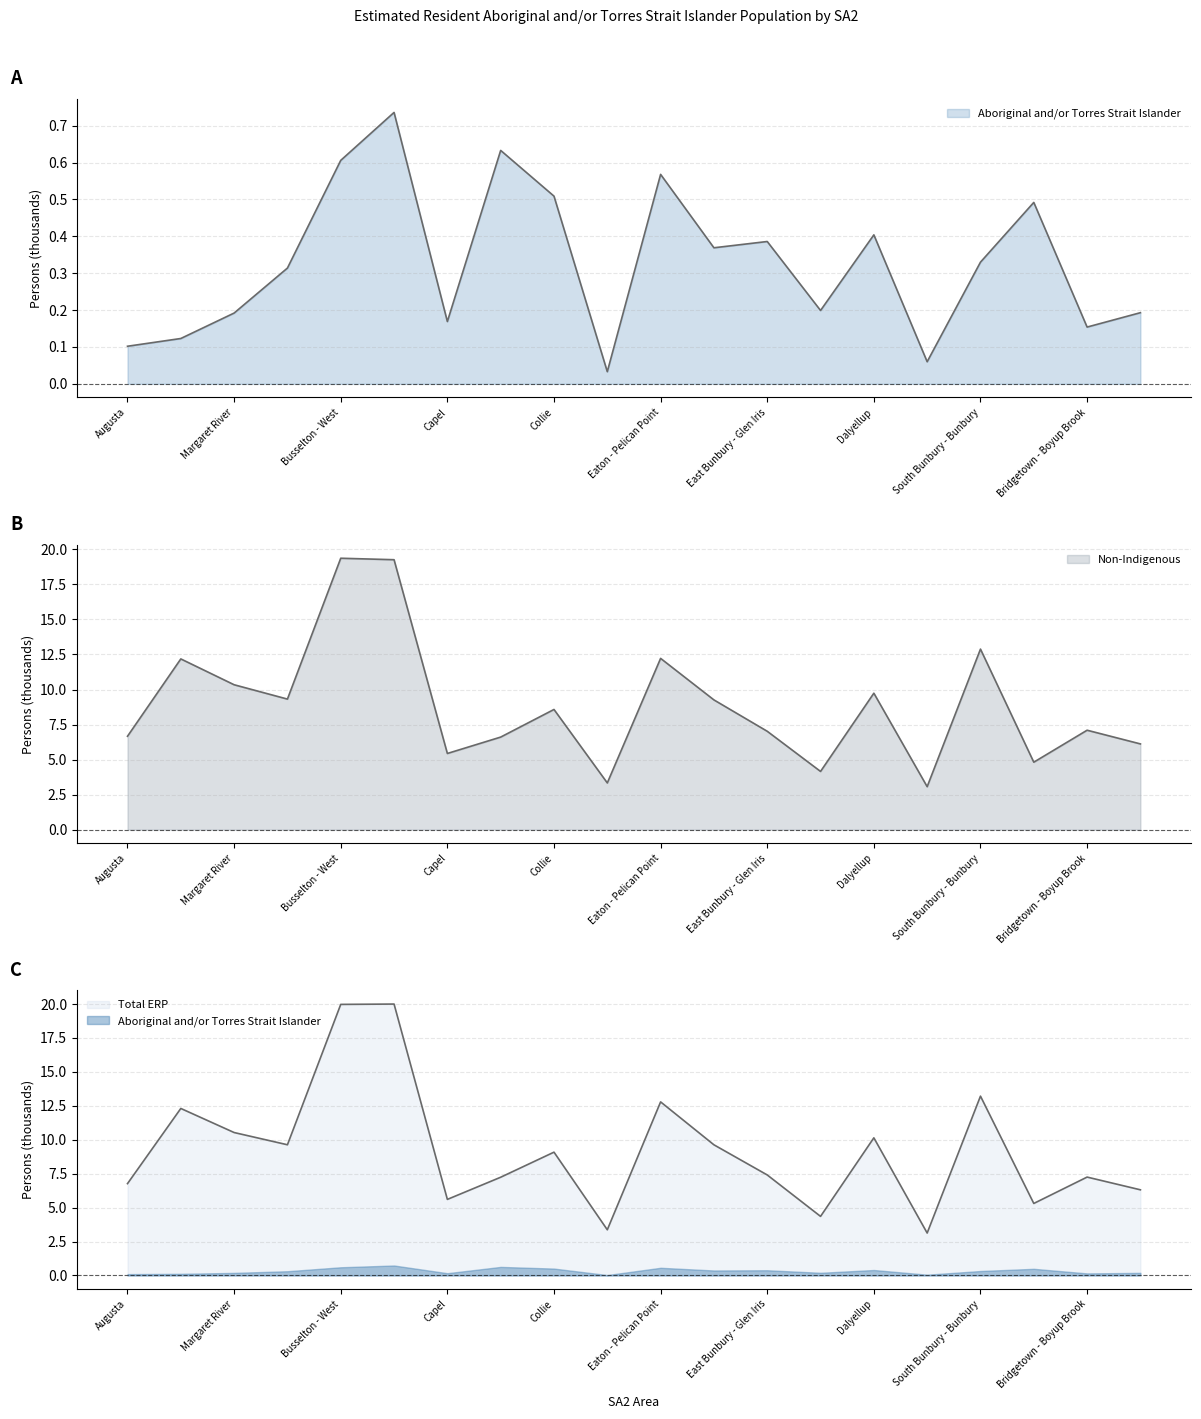

At which category does Aboriginal and/or Torres Strait Islander reach its first local valley?

Capel